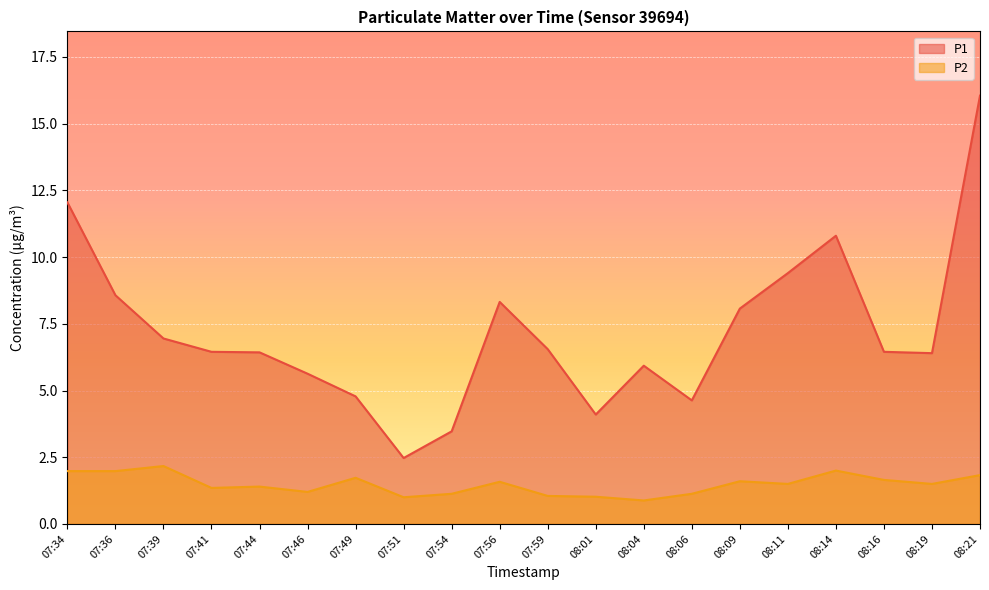

Which series has the largest total across all categories?

P1